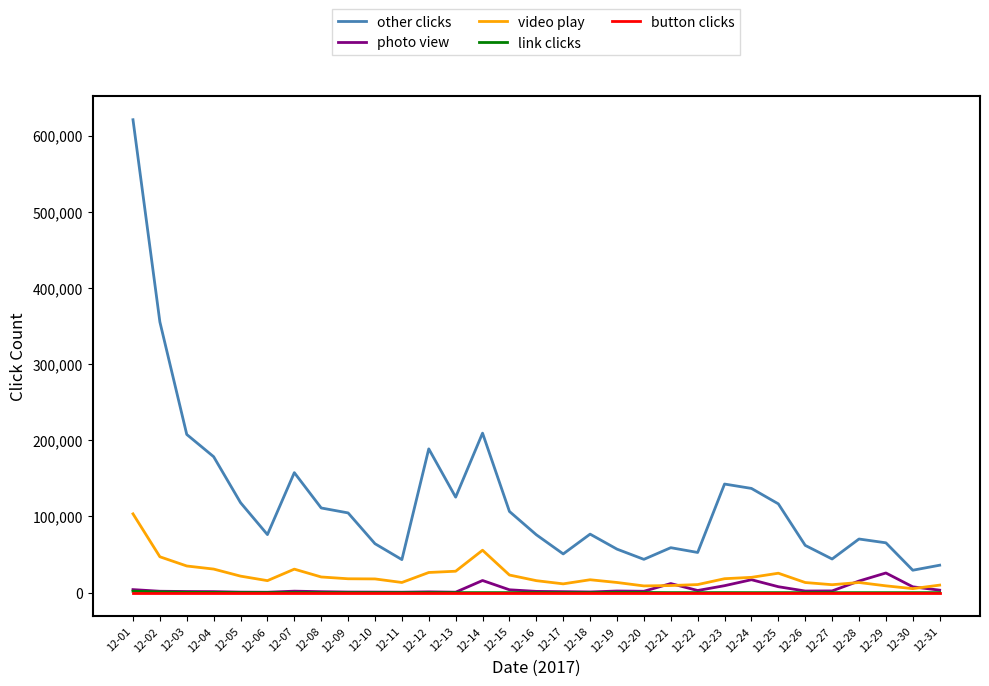

What is the average value of the photo view series?

4859